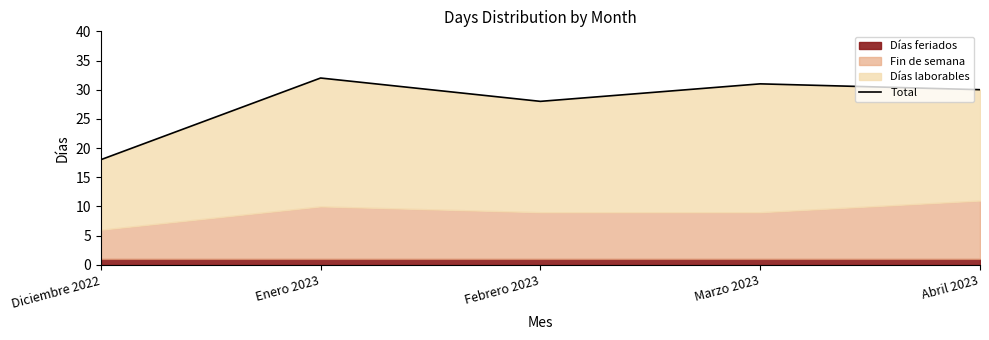

At which label is the value closest to 25?

Febrero 2023